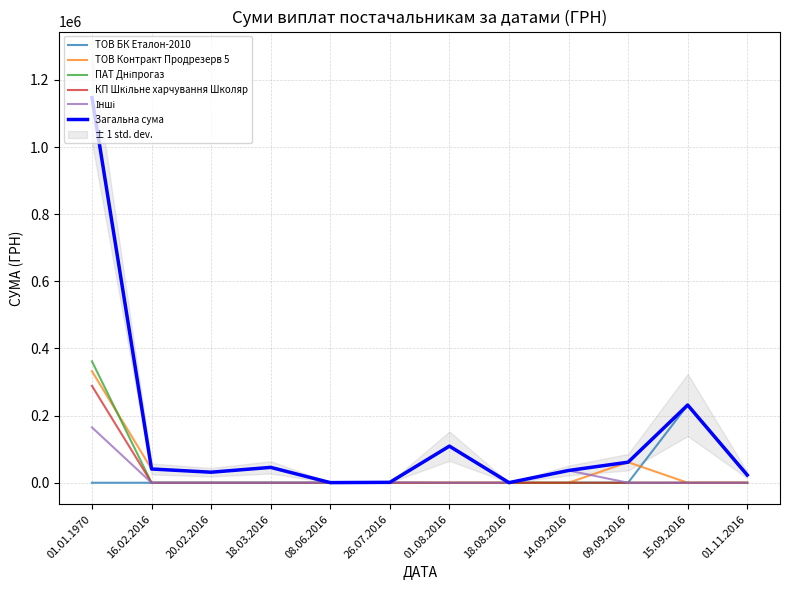

What position from the right is 08.06.2016?

8